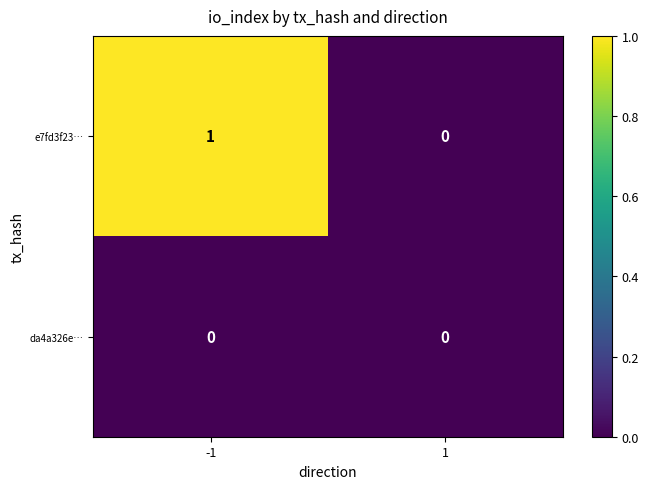

Between -1 and 1, which series saw the biggest shift?

e7fd3f23…